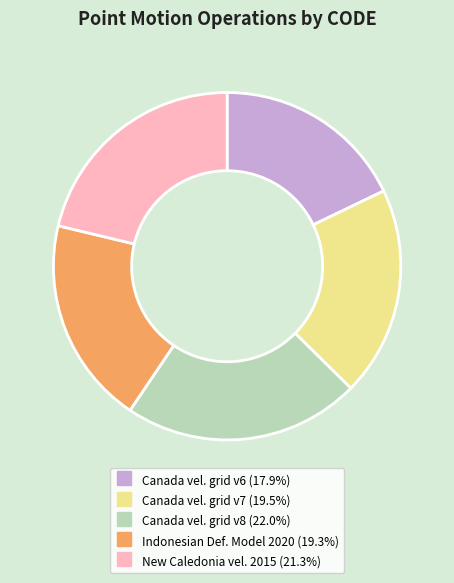

Count the number of slices in the pie.

5